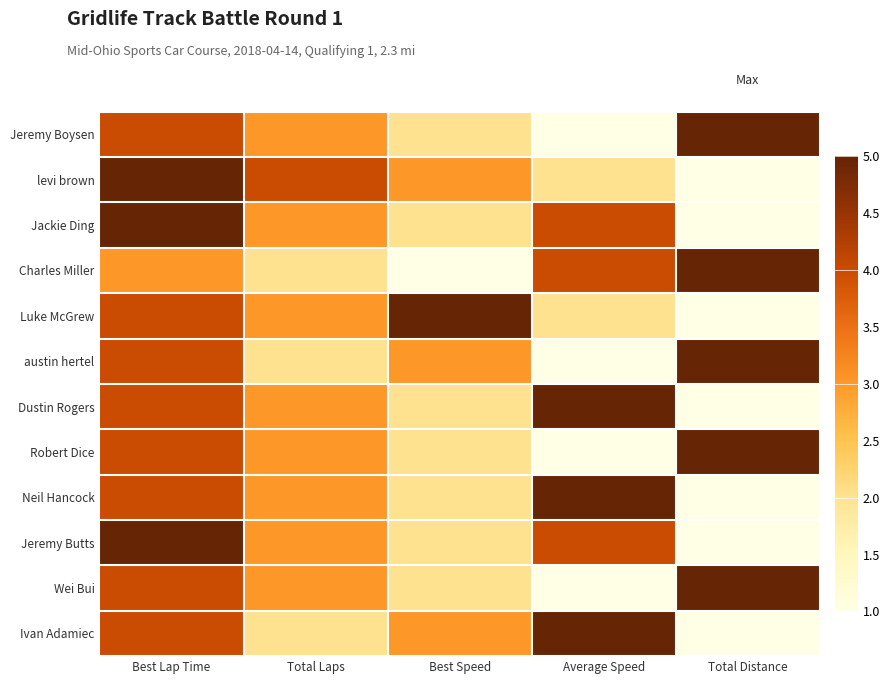

Rank the series at Average Speed from lowest to highest value.

Jeremy Boysen, austin hertel, Robert Dice, Wei Bui, levi brown, Luke McGrew, Jackie Ding, Charles Miller, Jeremy Butts, Dustin Rogers, Neil Hancock, Ivan Adamiec